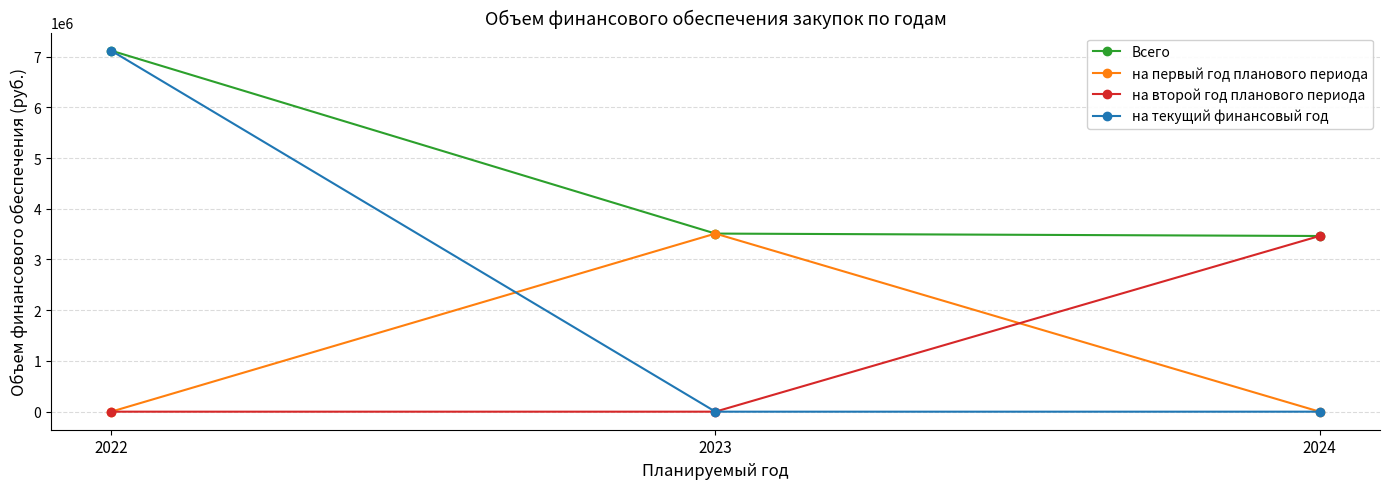

What is the value of the на первый год планового периода point at the 2nd from the left?

3510991.0